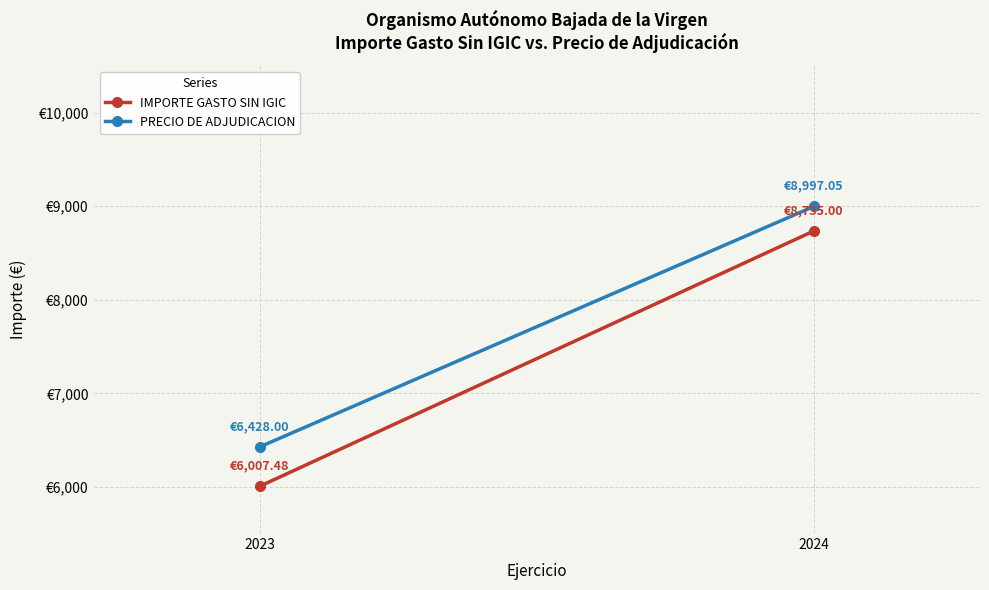

How many lines are shown in the chart?

2